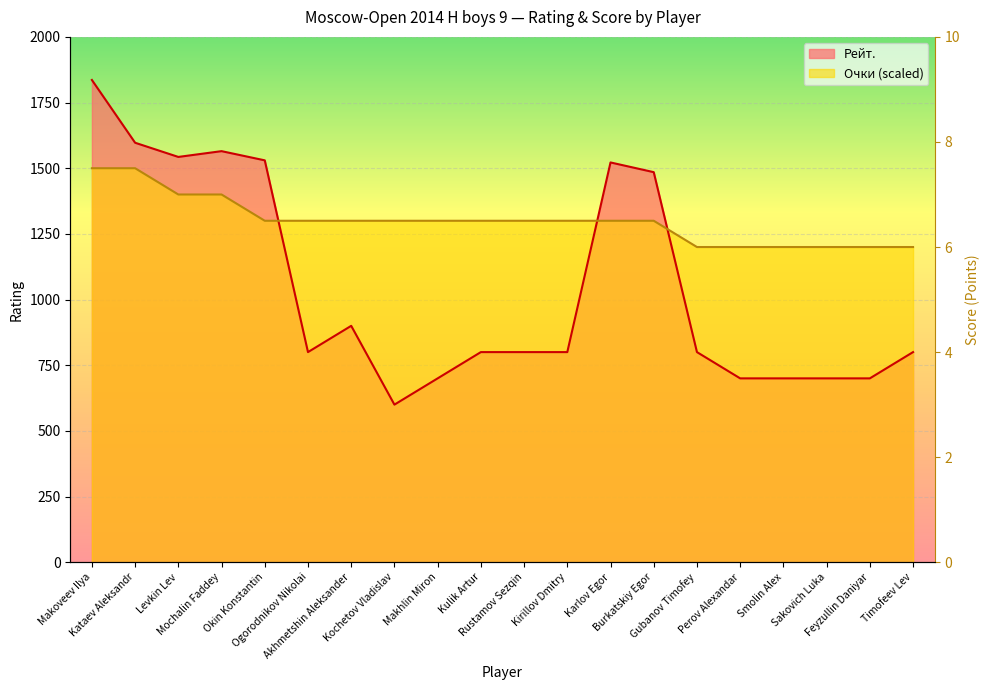

In Рейт., how many points are lower than both neighbors (excluding endpoints)?

3